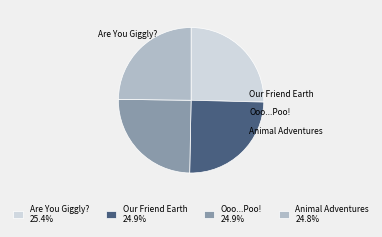

To the nearest percent, what is the average slice percentage?

25%